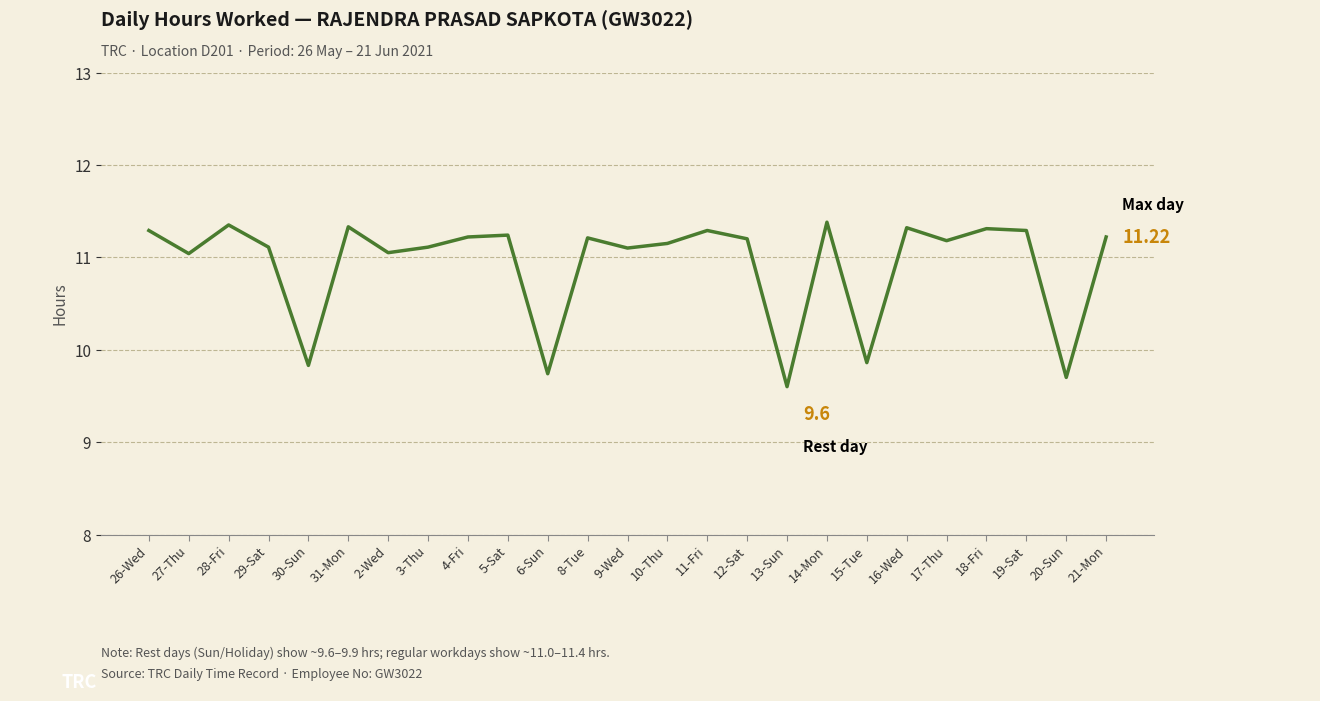

What is the difference between the maximum and minimum values?

1.8